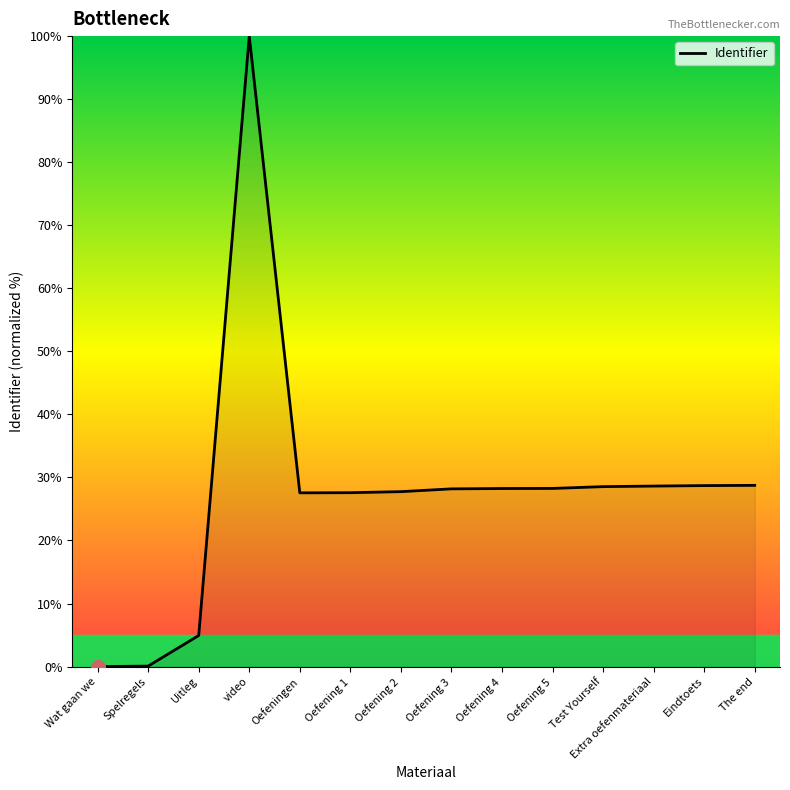

The chart shows a value of 15.1 at Eindtoets. True or false?

False